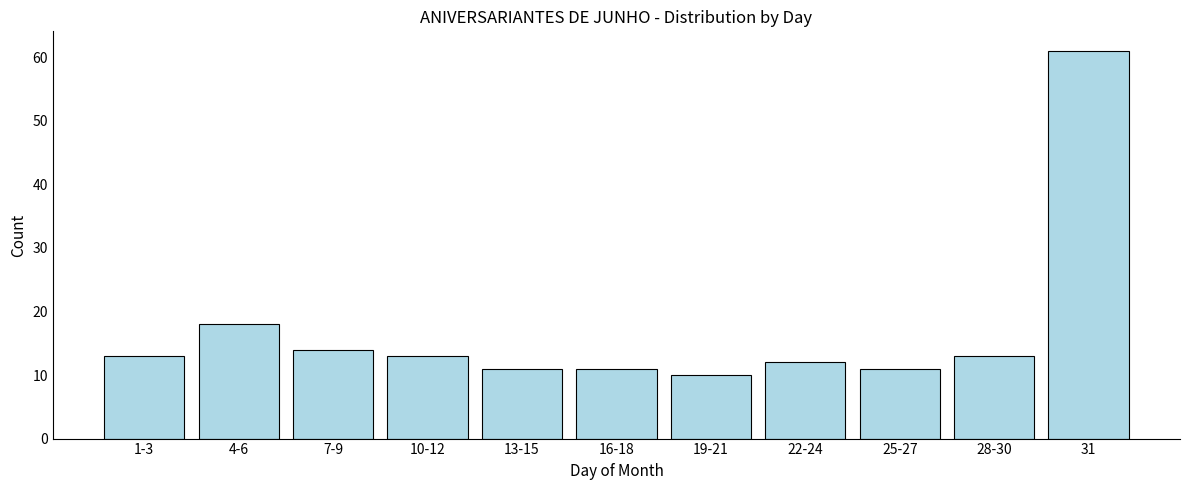

Reading right to left, what are all the values shown in this chart?

31=61	28-30=13	25-27=11	22-24=12	19-21=10	16-18=11	13-15=11	10-12=13	7-9=14	4-6=18	1-3=13